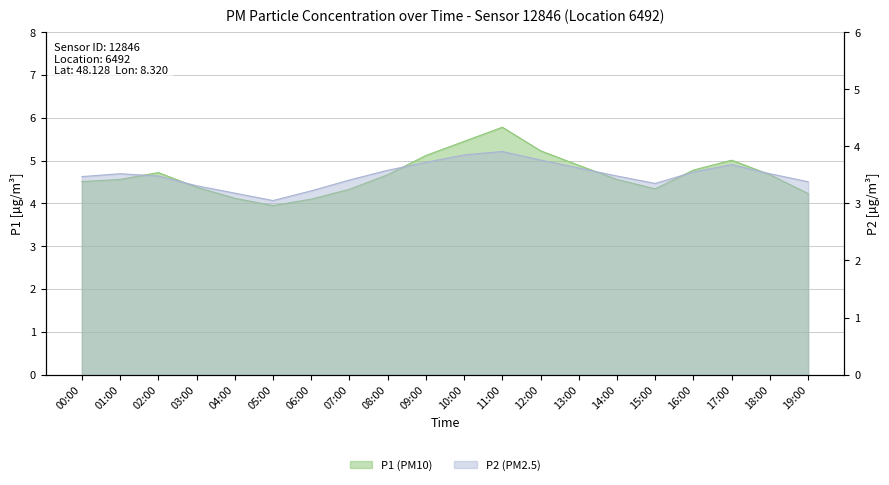

Rank the series by their maximum value, from lowest to highest.

P2, P1